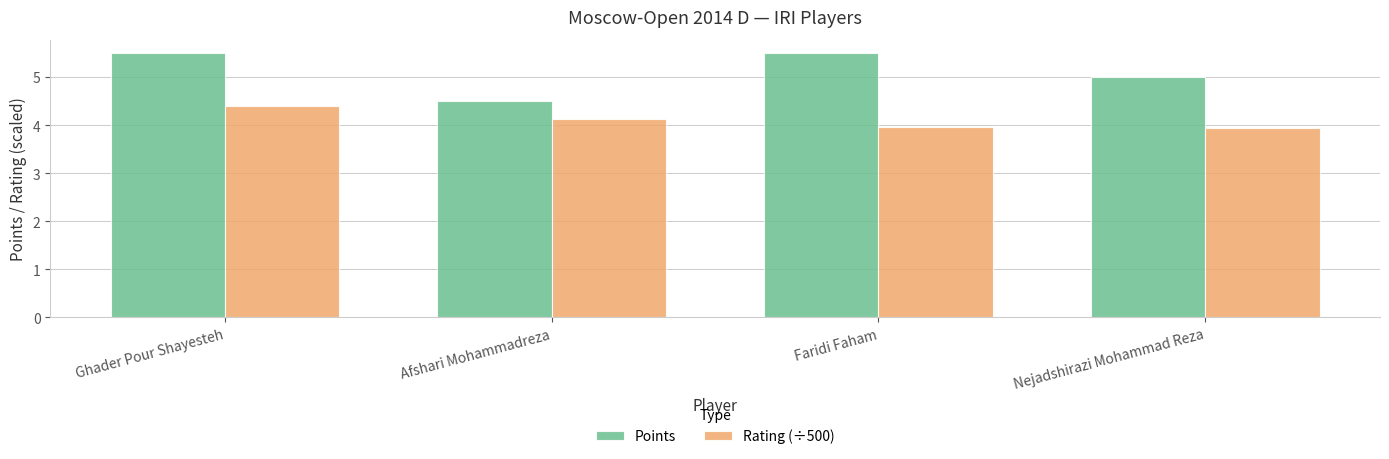

Rank the series at Afshari Mohammadreza from lowest to highest value.

Rating (÷500), Points